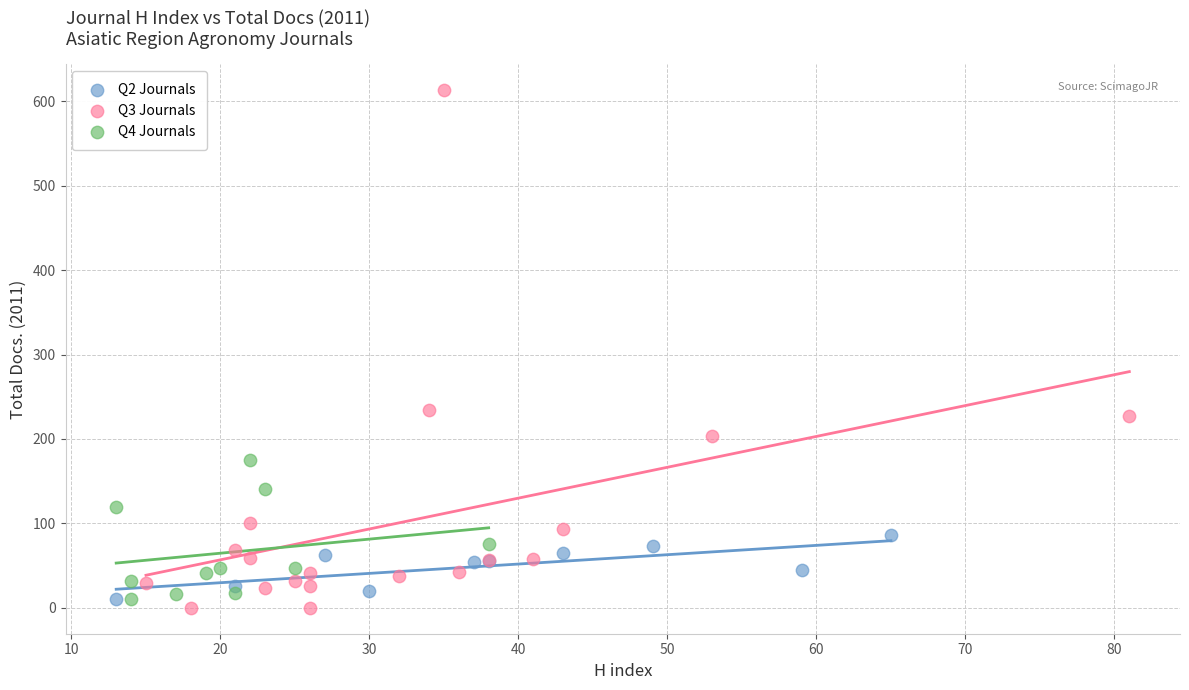

Which series has the largest Y range (max minus min)?

Q3 Journals